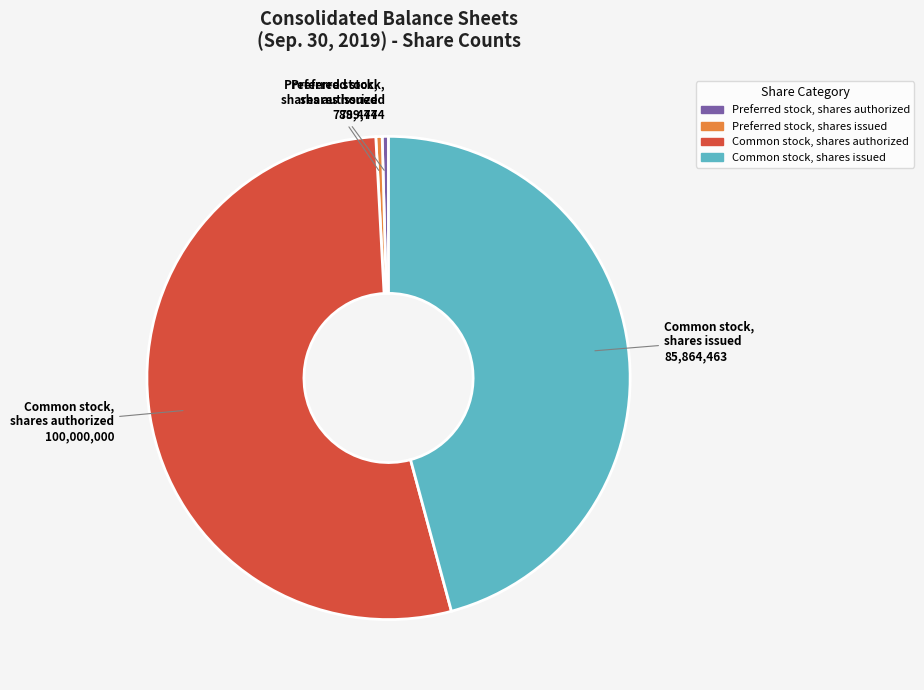

Is there any slice that represents more than half of the pie?

Yes